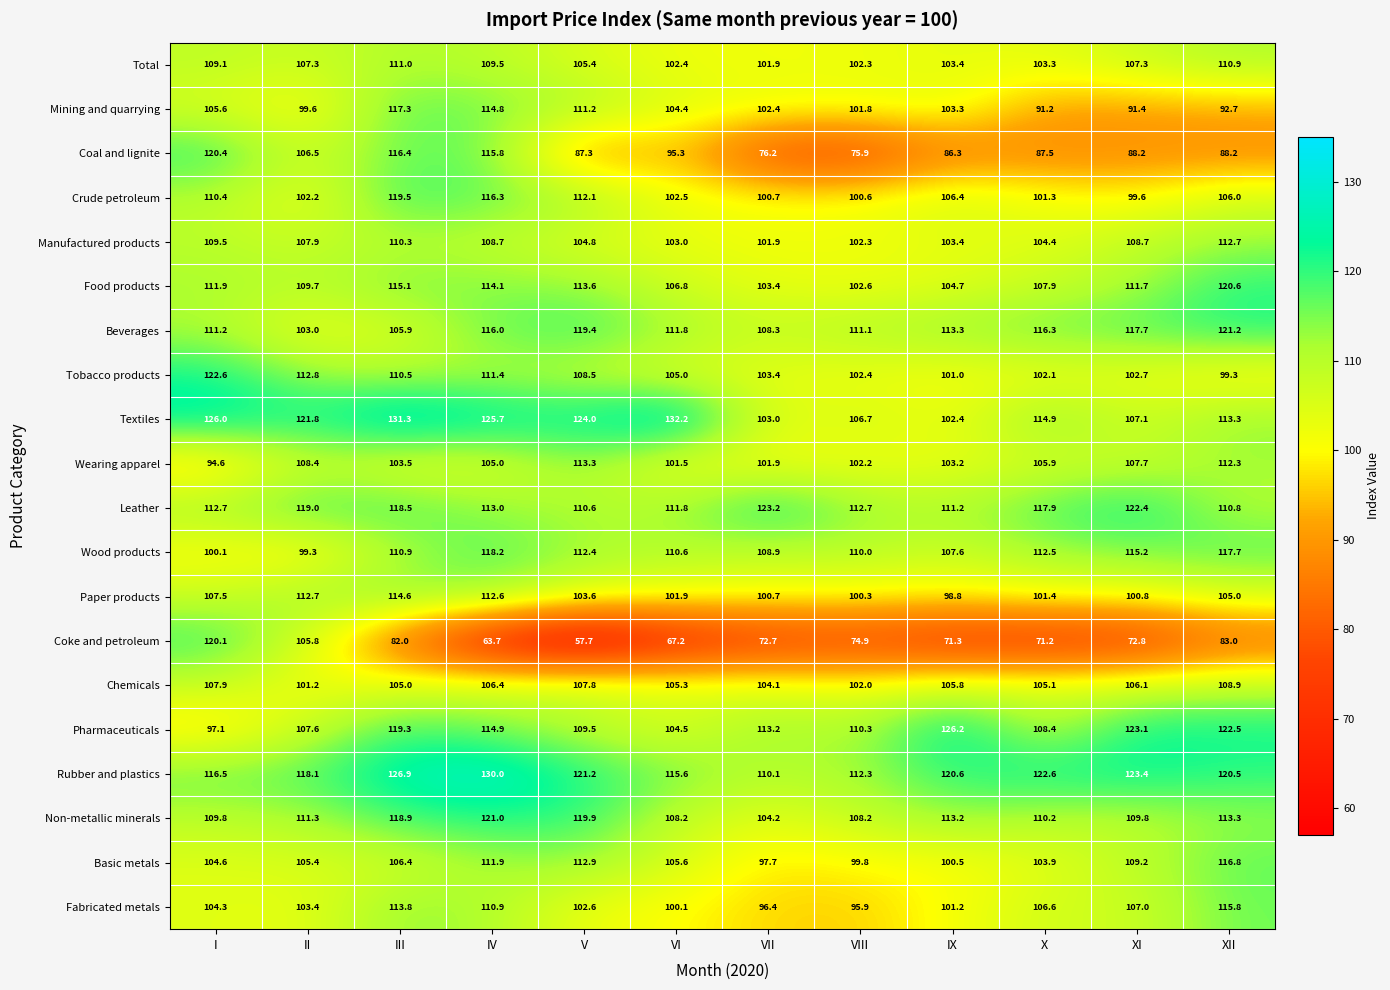

Which series changed the most between II and VIII?

Coke and petroleum